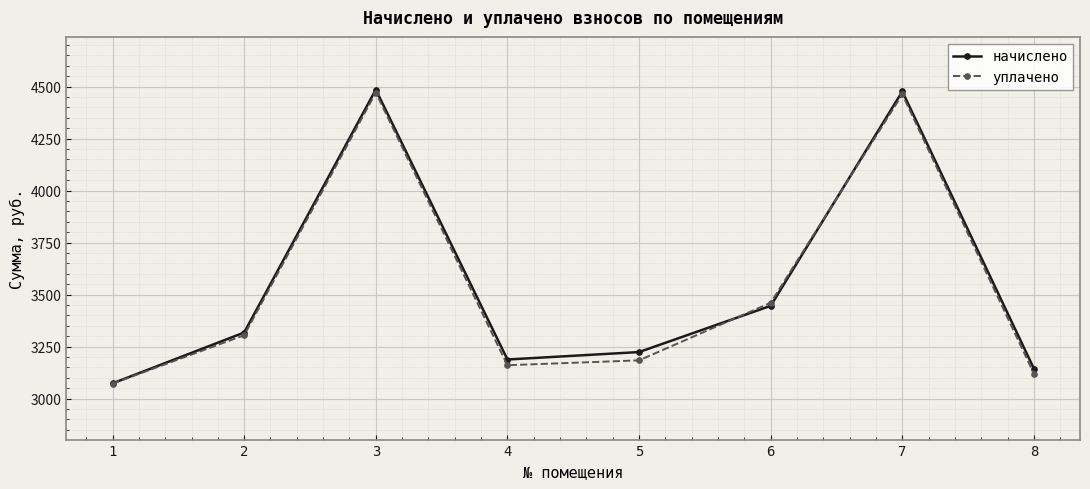

Between 7 and 3, which is larger?

3